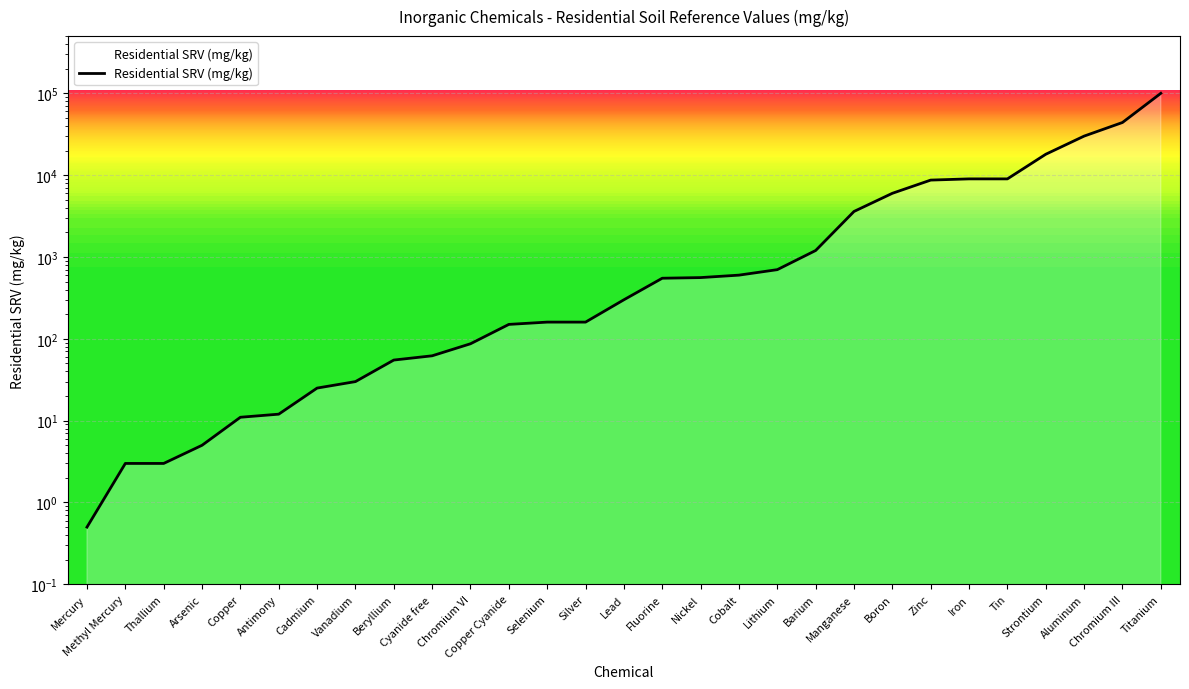

What is the greatest value displayed?

100000.0